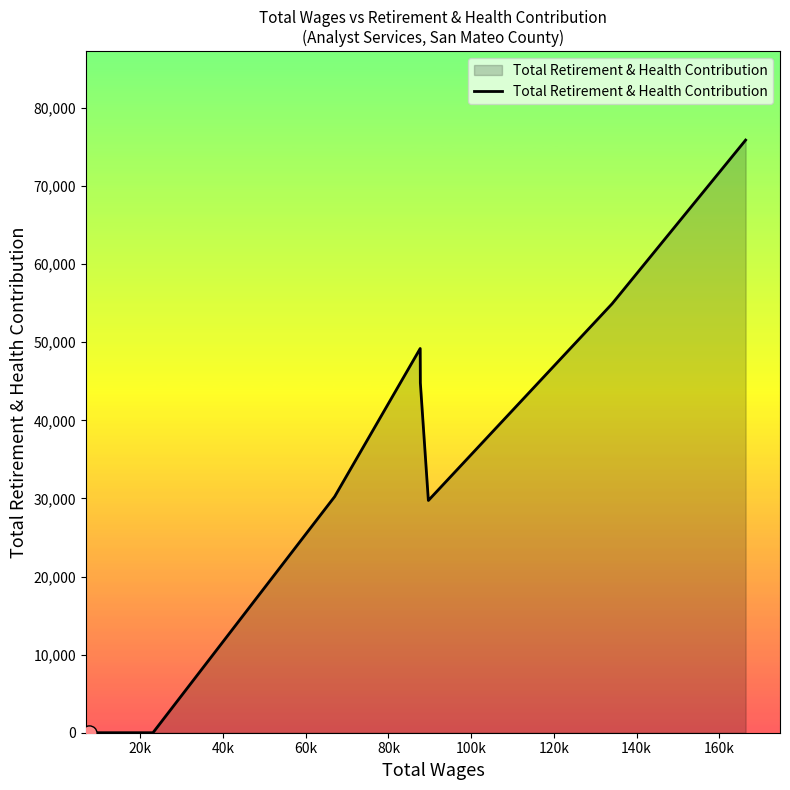

How many interior local peaks (higher than both neighbors) does the data have?

1